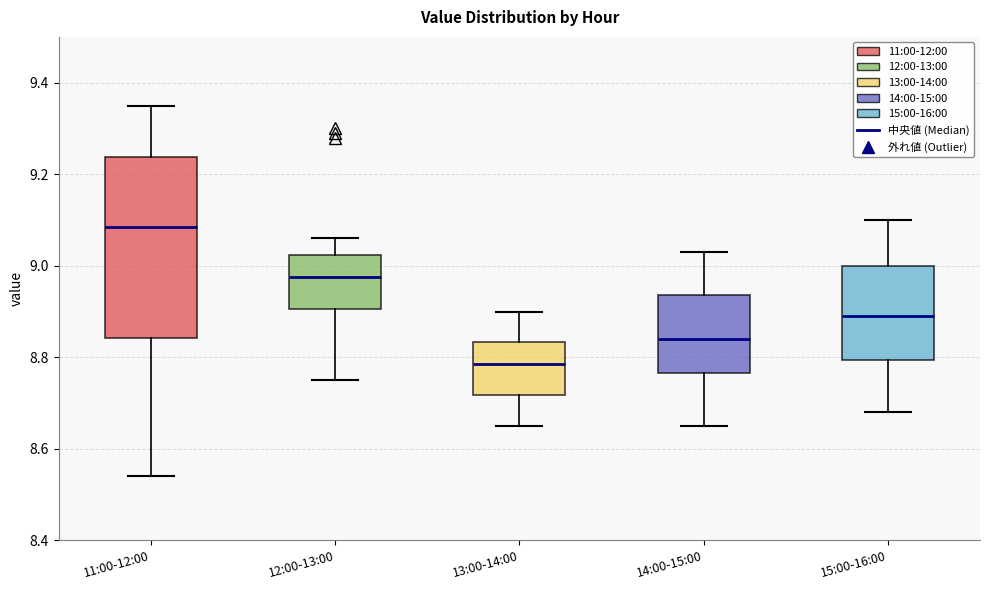

Reading left to right, transcribe this box plot: for each box, give where its median line is, the range the box spans, and where its two whiskers end, as read against the y-axis. The values are not printed on the chart, so give them approximately, as read against the axis.

11:00-12:00: median 9.08, box 8.84 to 9.24, whiskers 8.54 to 9.36
12:00-13:00: median 8.98, box 8.90 to 9.02, whiskers 8.76 to 9.06
13:00-14:00: median 8.78, box 8.72 to 8.84, whiskers 8.66 to 8.90
14:00-15:00: median 8.84, box 8.76 to 8.94, whiskers 8.66 to 9.04
15:00-16:00: median 8.90, box 8.80 to 9.00, whiskers 8.68 to 9.10